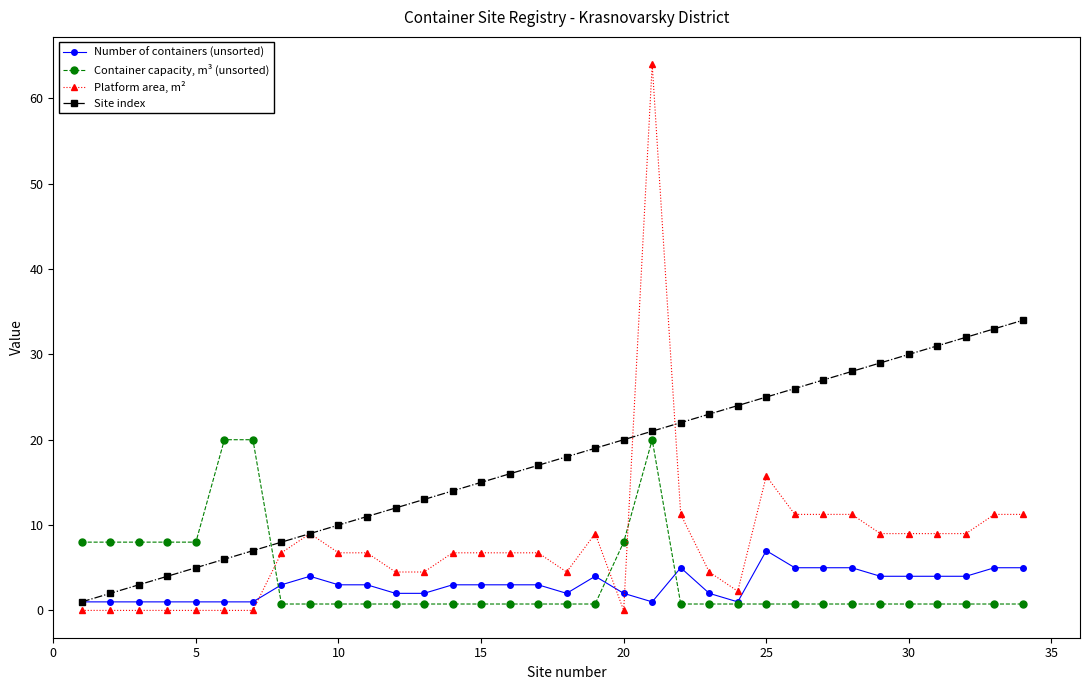

Rank the series by their maximum value, from lowest to highest.

Number of containers (unsorted), Container capacity, m³ (unsorted), Site index, Platform area, m²